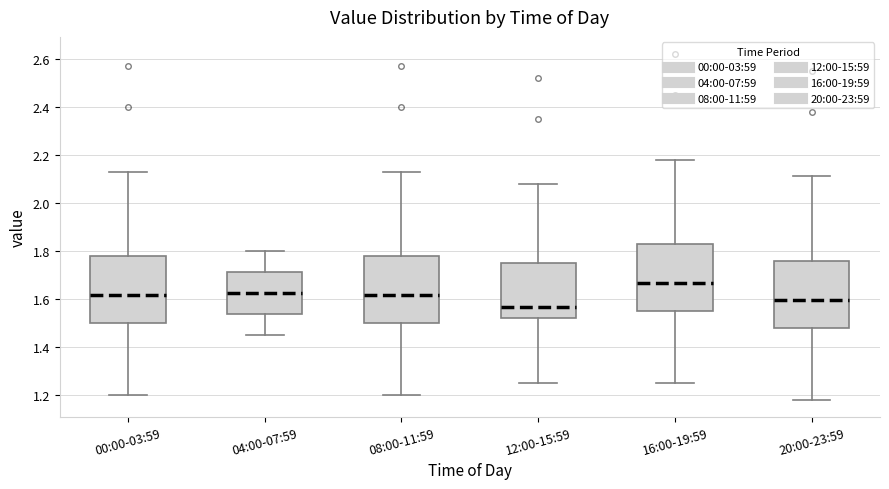

Reading left to right, read every box against the y-axis: the position of its median line, the range the box covers, and the ends of its whiskers. The values are not printed on the chart, so give them approximately, as read against the axis.

00:00-03:59: median 1.62, box 1.50 to 1.78, whiskers 1.20 to 2.14
04:00-07:59: median 1.62, box 1.54 to 1.72, whiskers 1.46 to 1.80
08:00-11:59: median 1.62, box 1.50 to 1.78, whiskers 1.20 to 2.14
12:00-15:59: median 1.56, box 1.52 to 1.76, whiskers 1.26 to 2.08
16:00-19:59: median 1.66, box 1.56 to 1.82, whiskers 1.26 to 2.18
20:00-23:59: median 1.60, box 1.48 to 1.76, whiskers 1.18 to 2.12